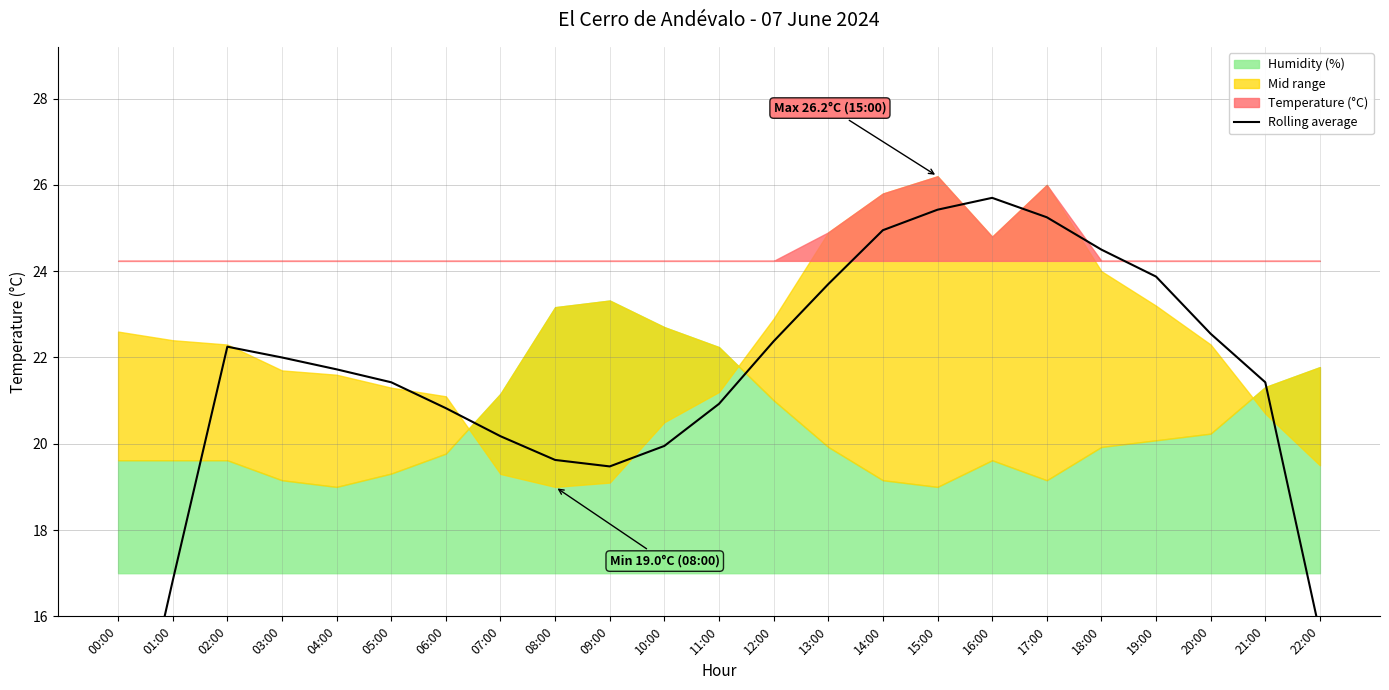

What position from the left is 22:00?

23